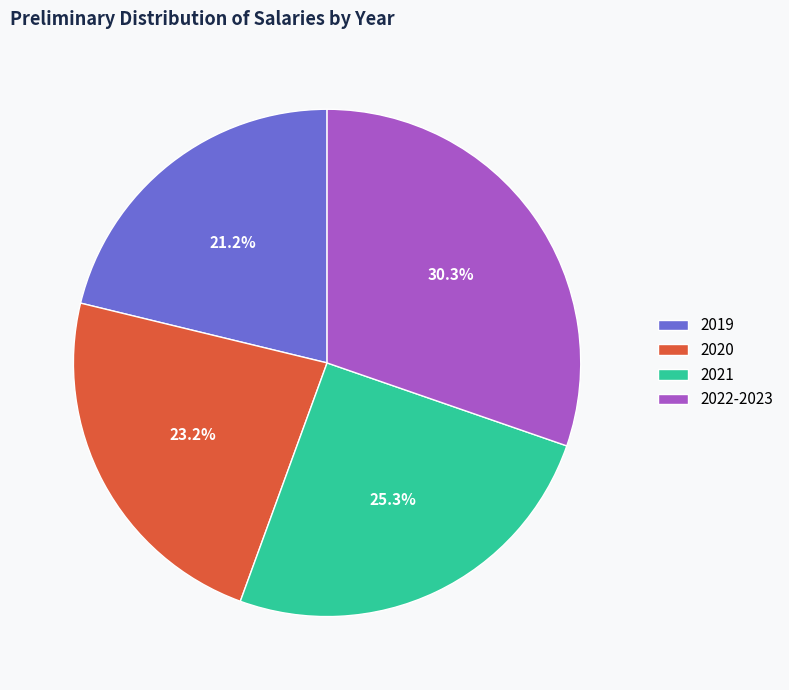

The 2020 slice represents 9% of the pie. True or false?

False